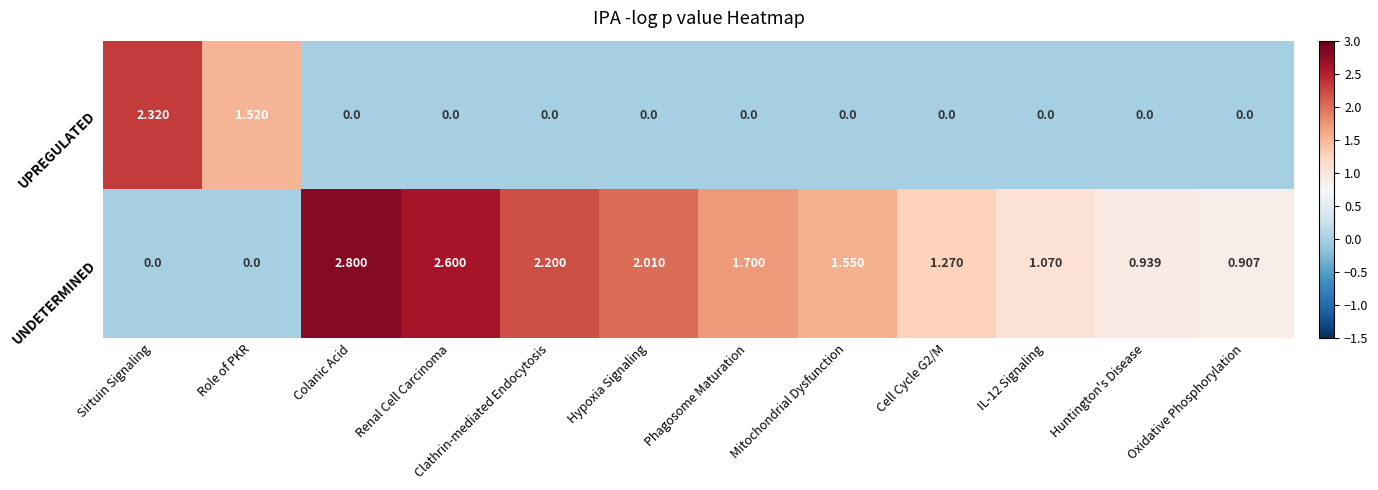

Between Cell Cycle G2/M and Huntington's Disease, which series saw the biggest shift?

UNDETERMINED